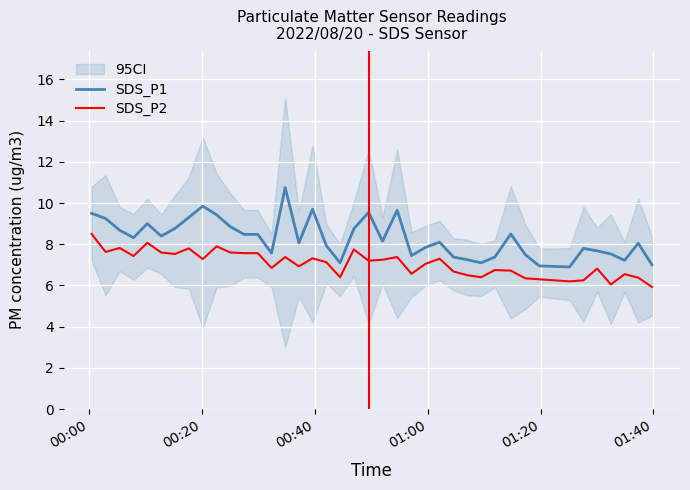

Which series has the largest range (max minus min)?

SDS_P1